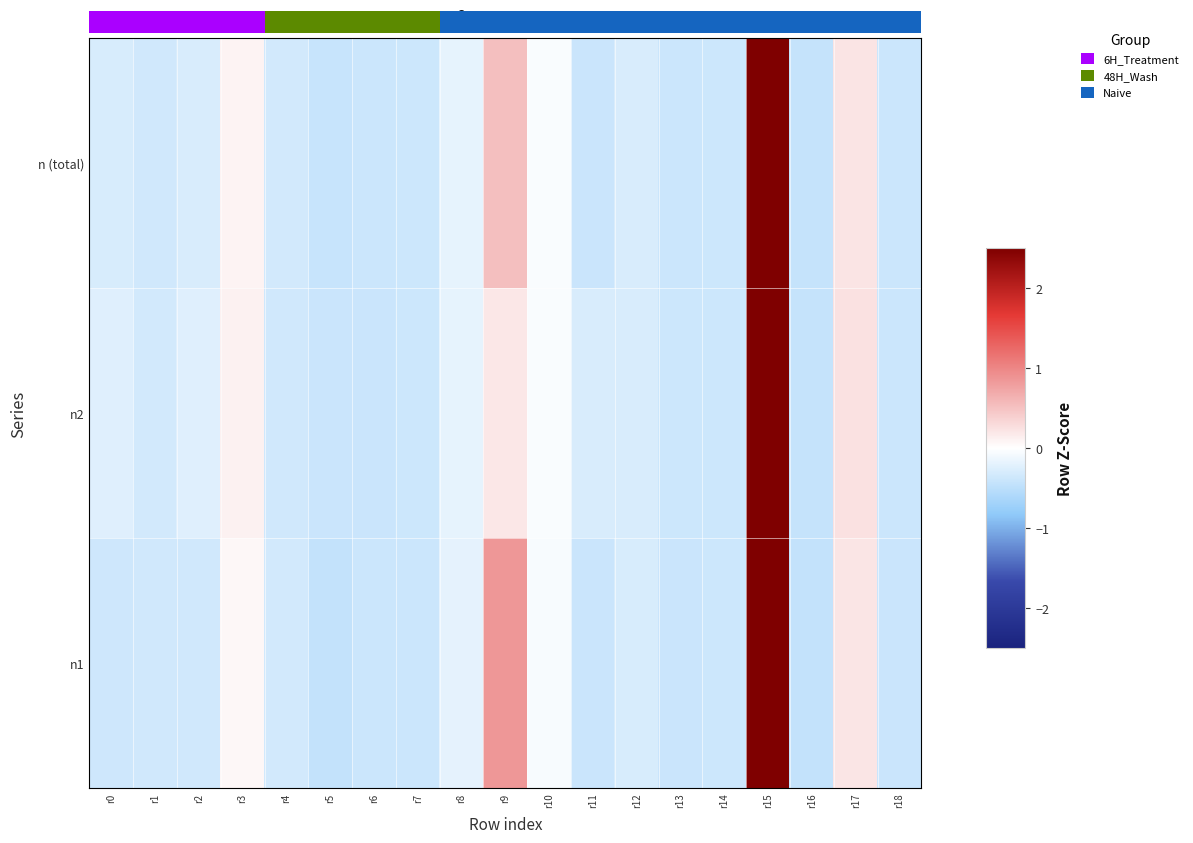

What is the difference between the n (total) values at r2 and r16?

0.1